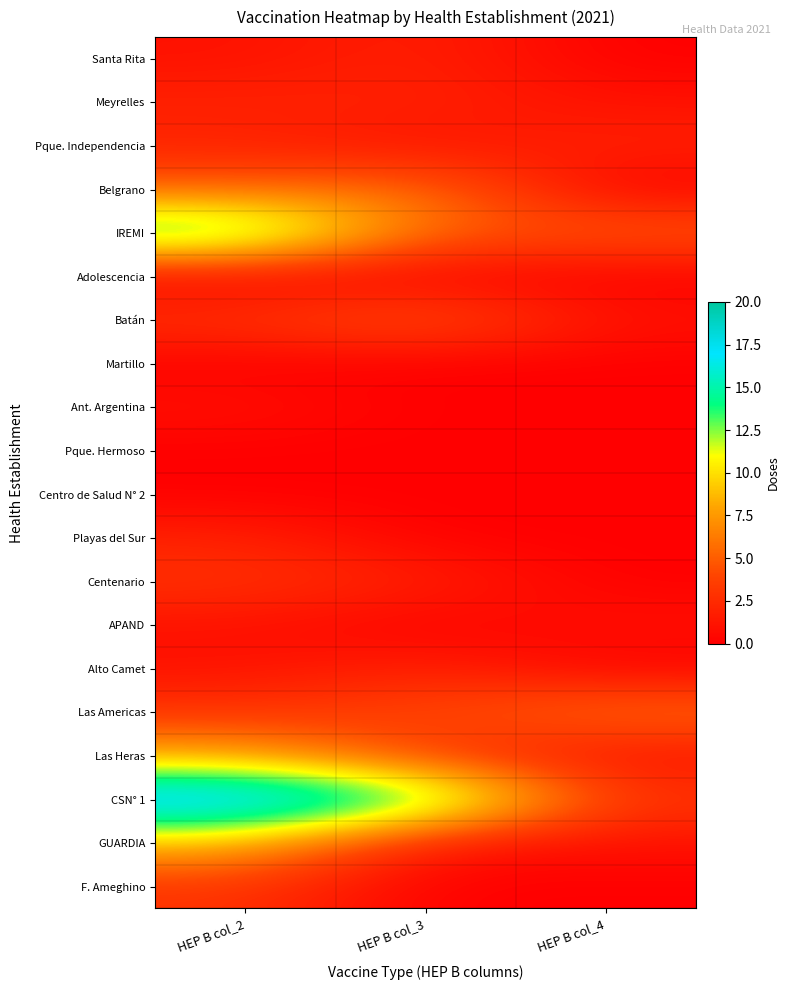

What is the total value across all series at HEP B col_2?

80